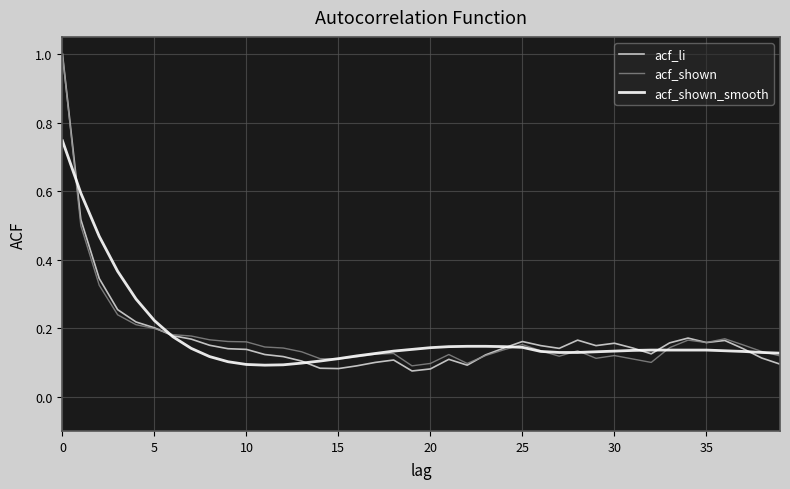

How many lines are shown in the chart?

3